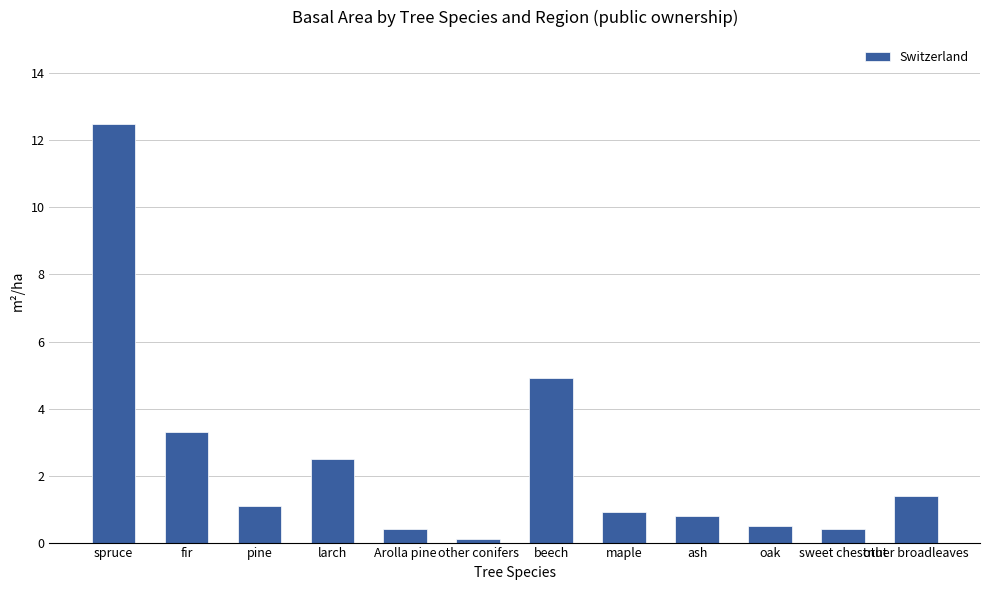

What is the label of the 6th bar from the right?

beech